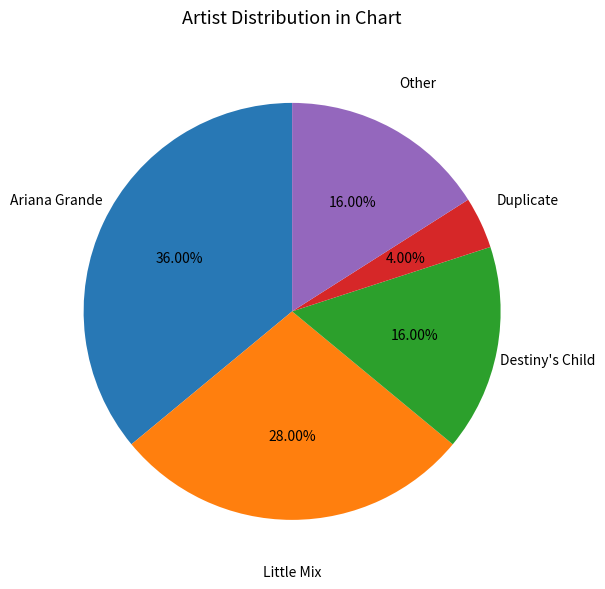

Which category has the biggest portion of the pie?

Ariana Grande